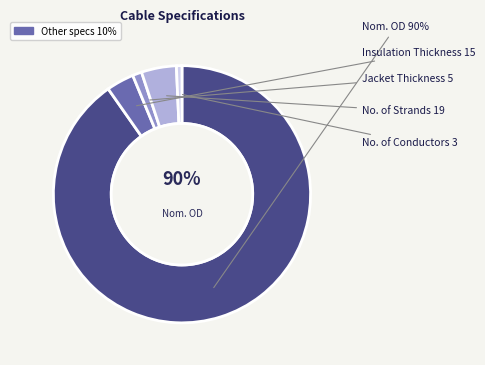

Does any single category account for the majority?

Yes